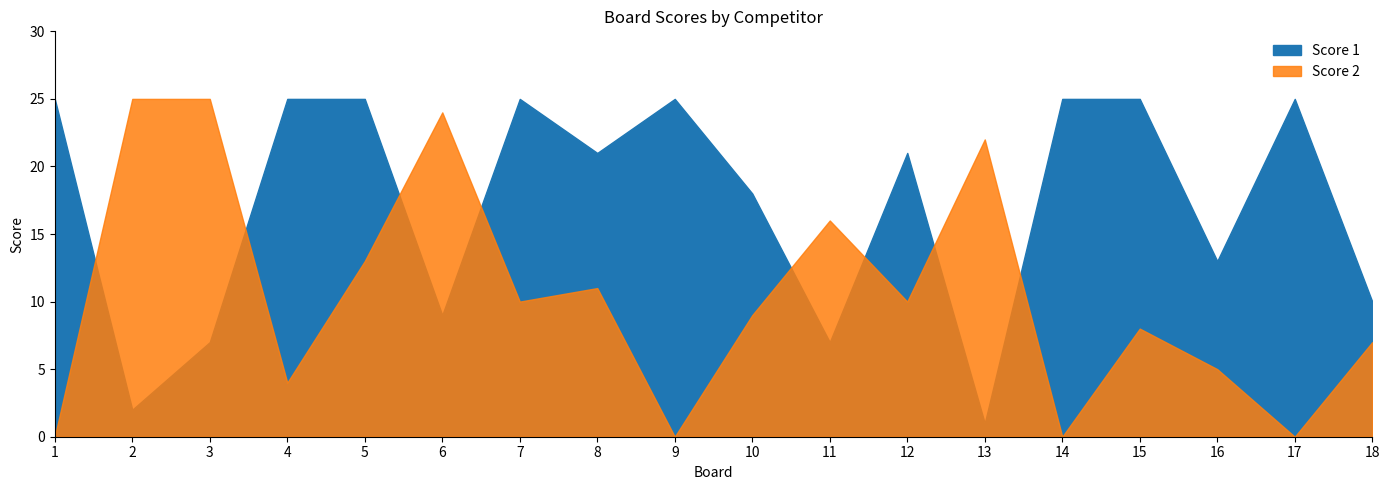

What is the value of the Score 1 point at the 2nd from the left?

2